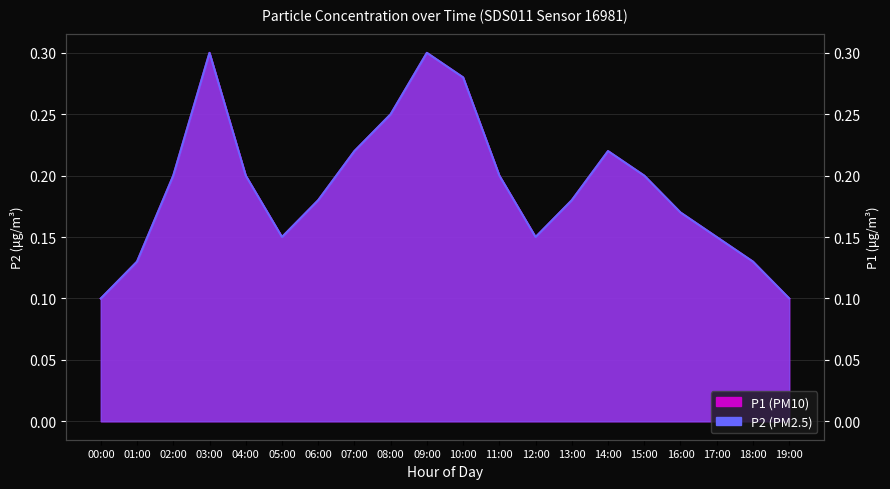

At which category does P1 reach its first local valley?

05:00